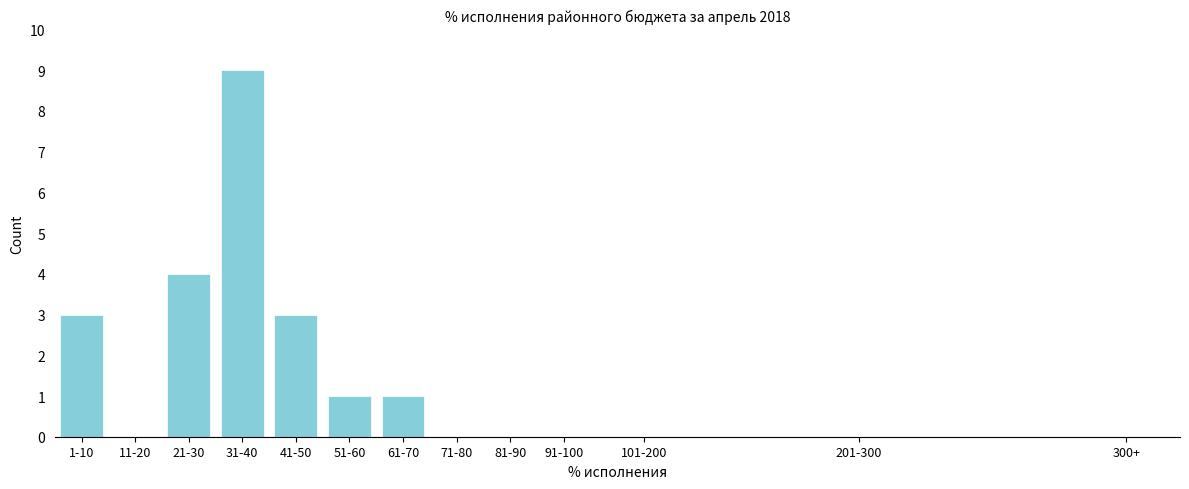

Reading right to left, what are all the values shown in this chart?

91-100=0	81-90=0	71-80=0	61-70=1	51-60=1	41-50=3	31-40=9	21-30=4	11-20=0	1-10=3